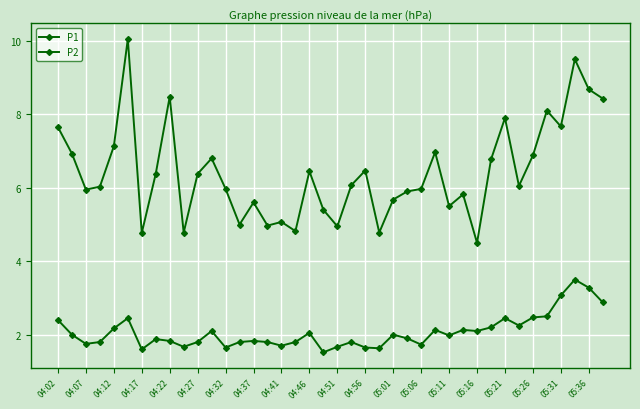

Which series has the widest spread of values?

P1